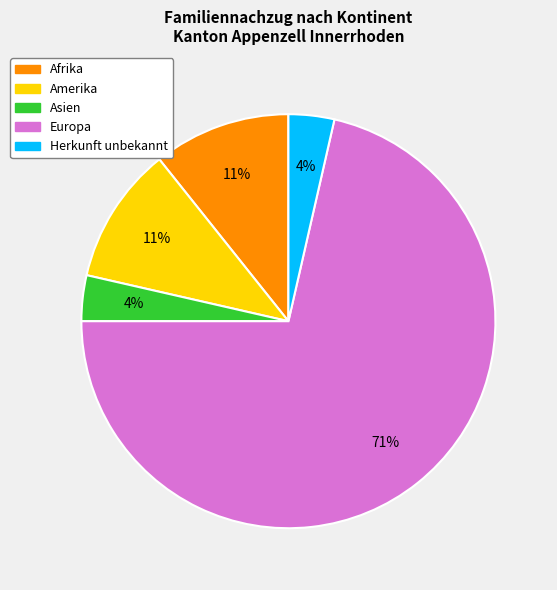

Does any single category account for the majority?

Yes